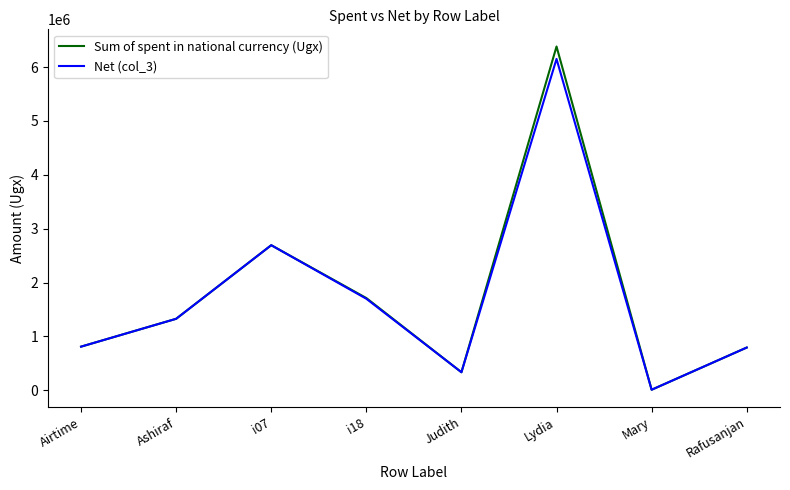

How many lines are shown in the chart?

2